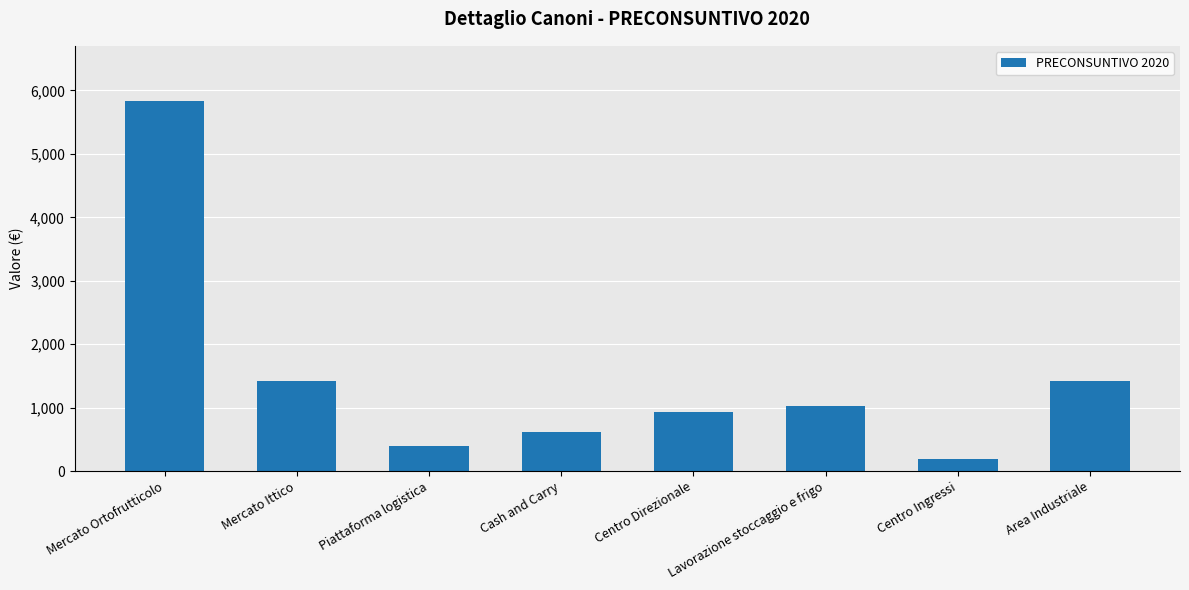

What is the maximum value shown in the chart?

5829